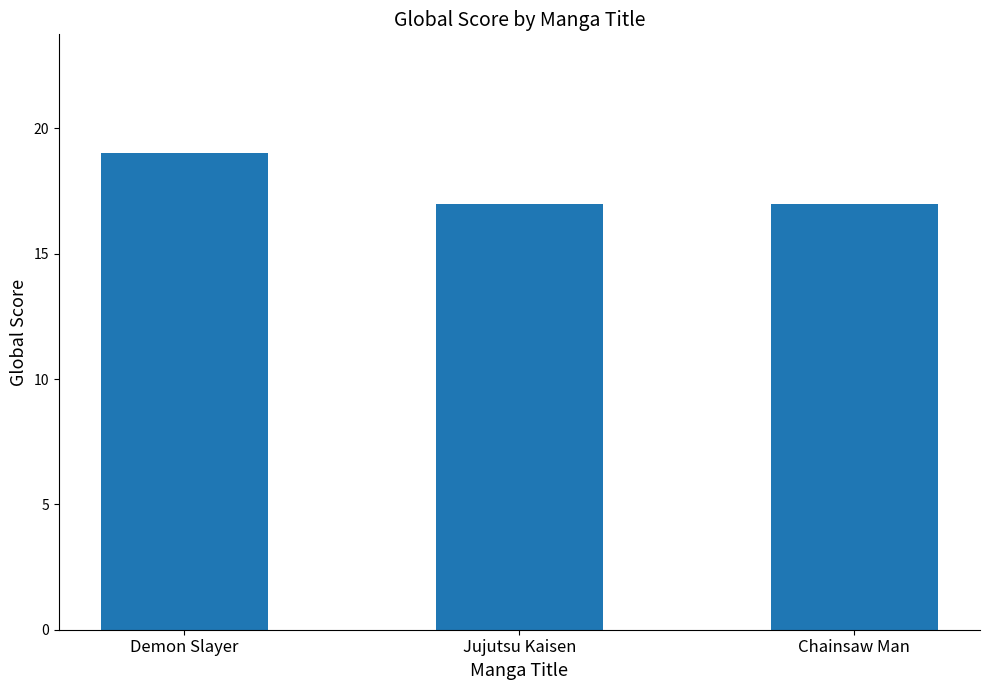

Reading left to right, extract all data points from this chart.

Demon Slayer=19	Jujutsu Kaisen=17	Chainsaw Man=17